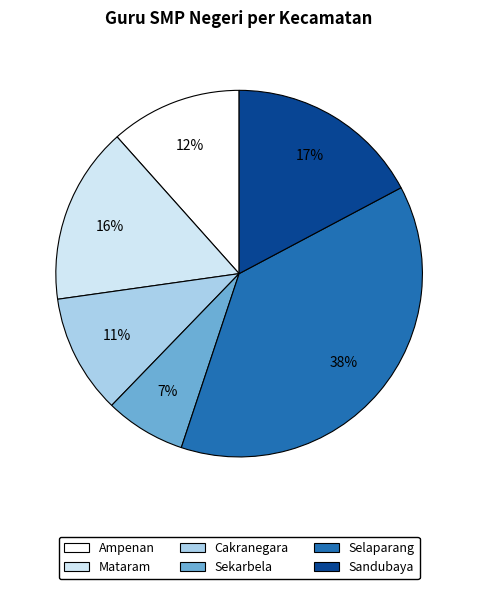

What is the smallest slice in the pie chart?

Sekarbela